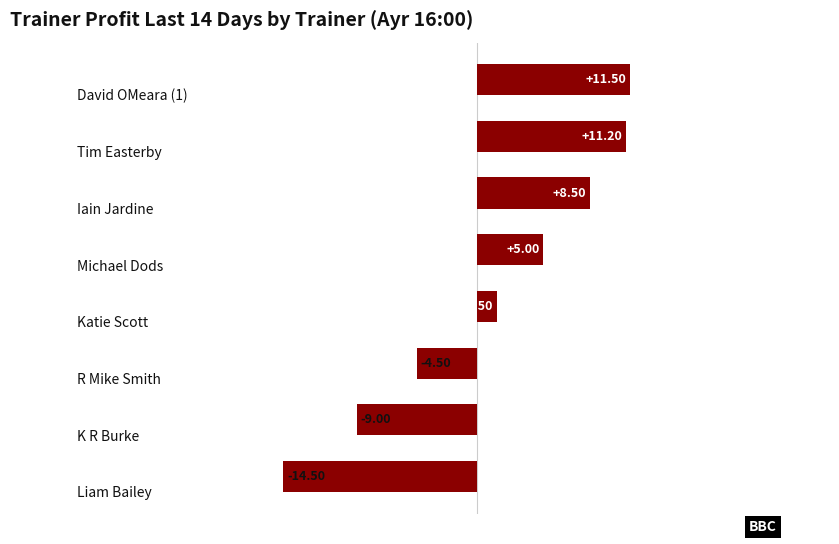

What is the sum of all values?

9.7